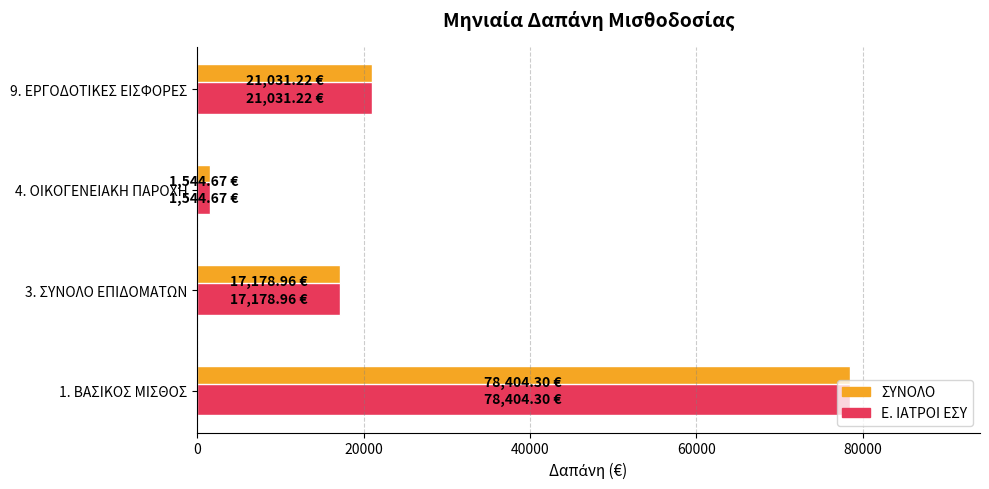

List the labels in order of ΣΥΝΟΛΟ value, smallest first.

4. ΟΙΚΟΓΕΝΕΙΑΚΗ ΠΑΡΟΧΗ, 3. ΣΥΝΟΛΟ ΕΠΙΔΟΜΑΤΩΝ, 9. ΕΡΓΟΔΟΤΙΚΕΣ ΕΙΣΦΟΡΕΣ, 1. ΒΑΣΙΚΟΣ ΜΙΣΘΟΣ